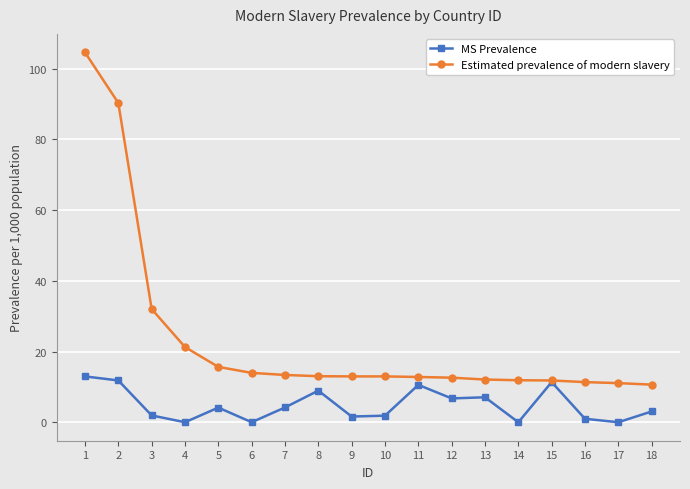

What is the difference between the highest and lowest values at 17?

11.1